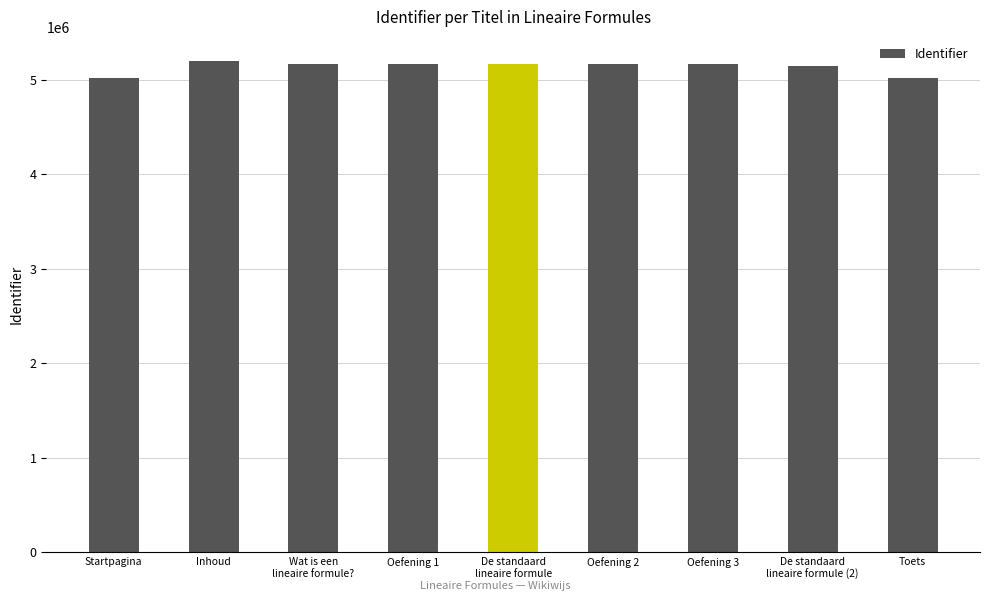

What is the average value?

5131552